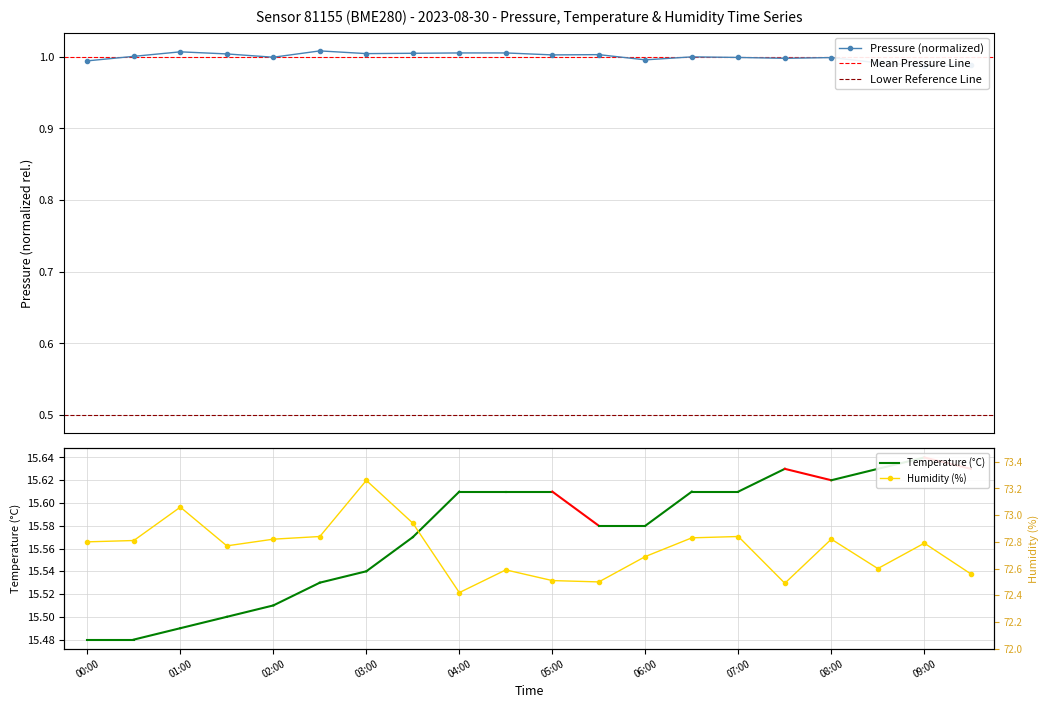

True or false: humidity has a value of 125.3 at 06:00.

False